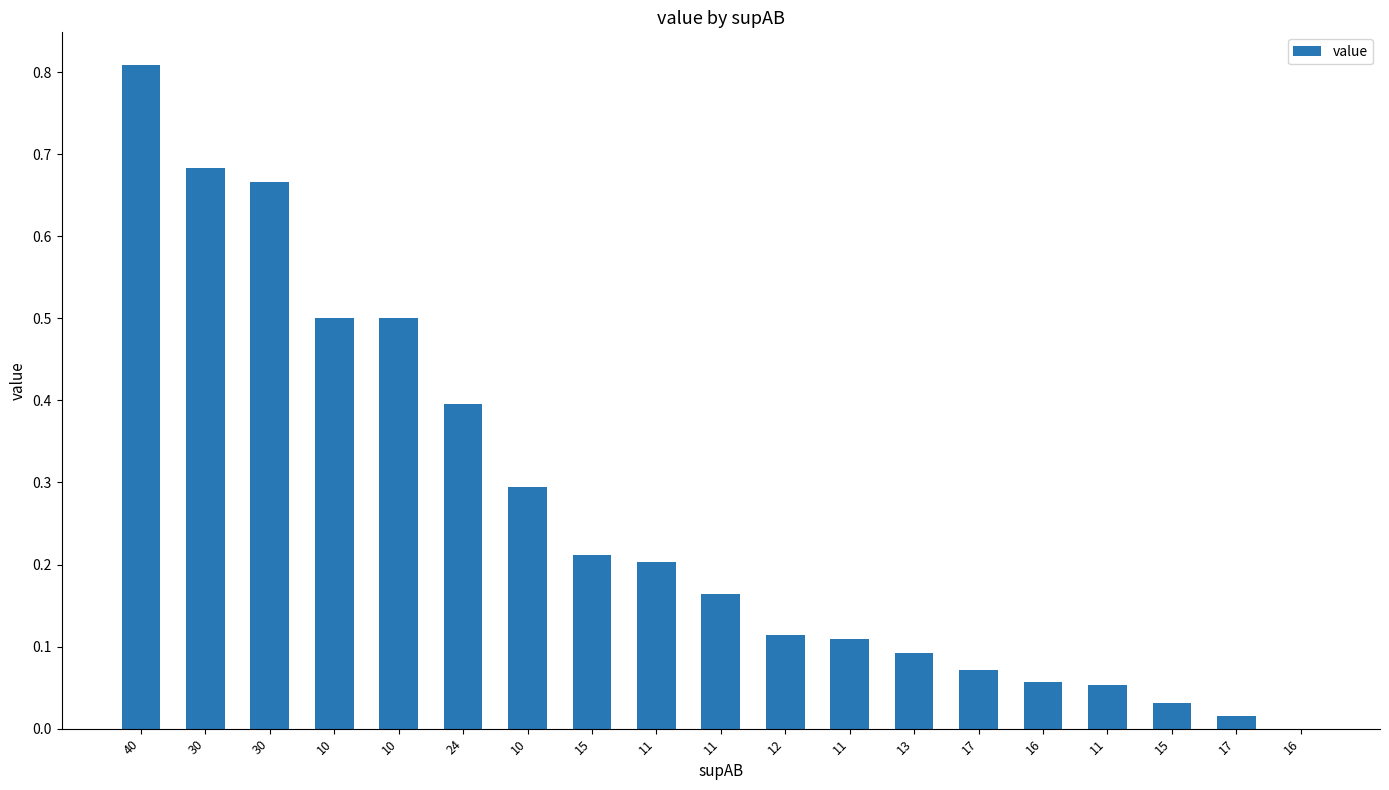

The value at 10 is 0.5. True or false?

False